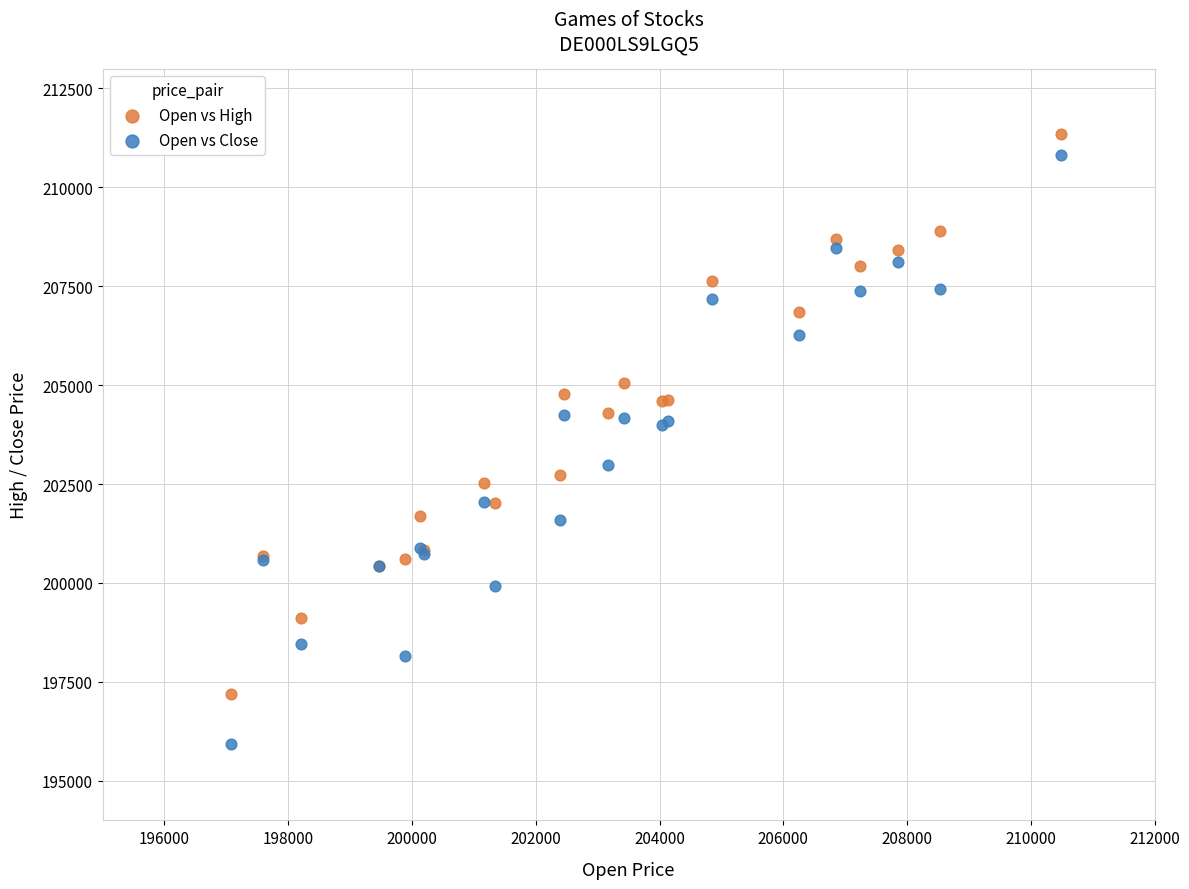

Which series contains the lowest Y value?

Open vs Close